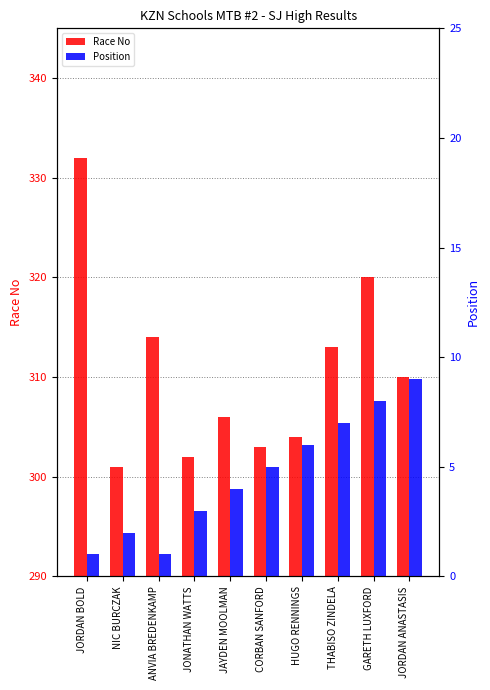

What is the sum of the Race No values at JORDAN ANASTASIS and THABISO ZINDELA?

623